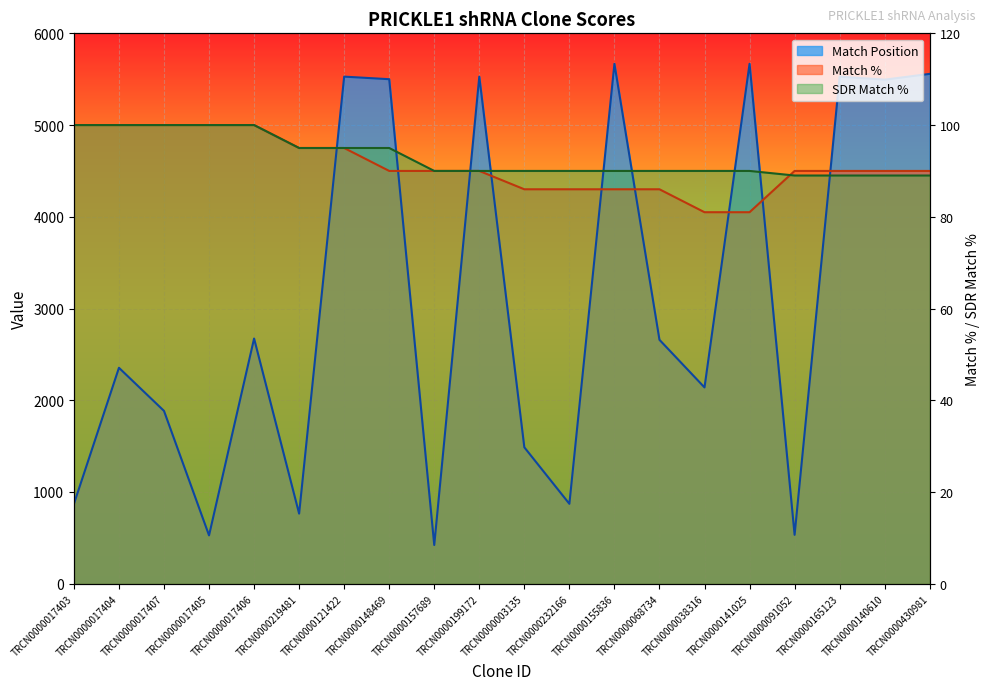

Which series ends up on top after the final intersection of Match Position and Match %?

Match Position